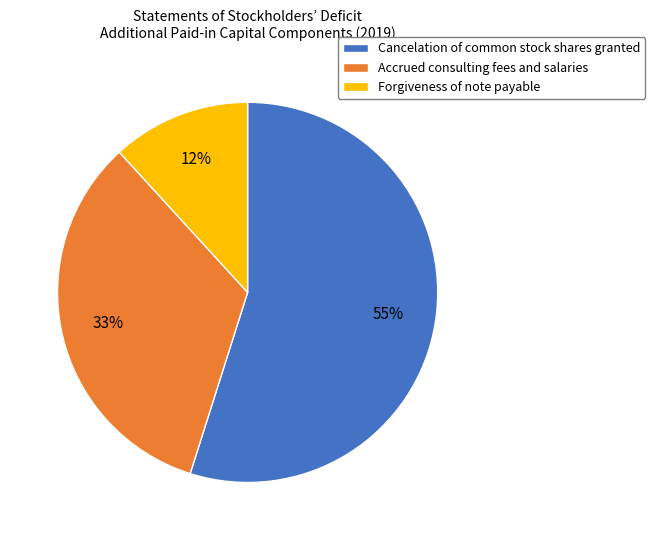

To the nearest percent, what percentage of the pie is Cancelation of common stock shares granted?

55%